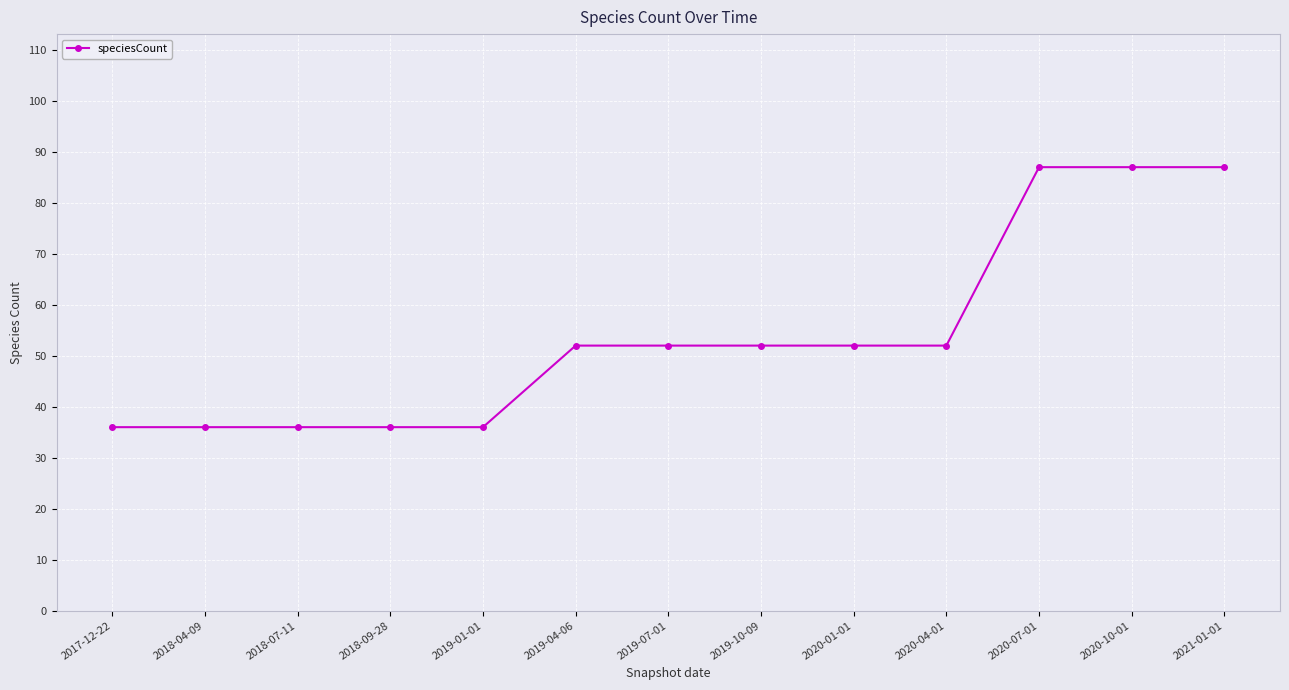

Is it true that the value at 2018-07-11 is 36?

True